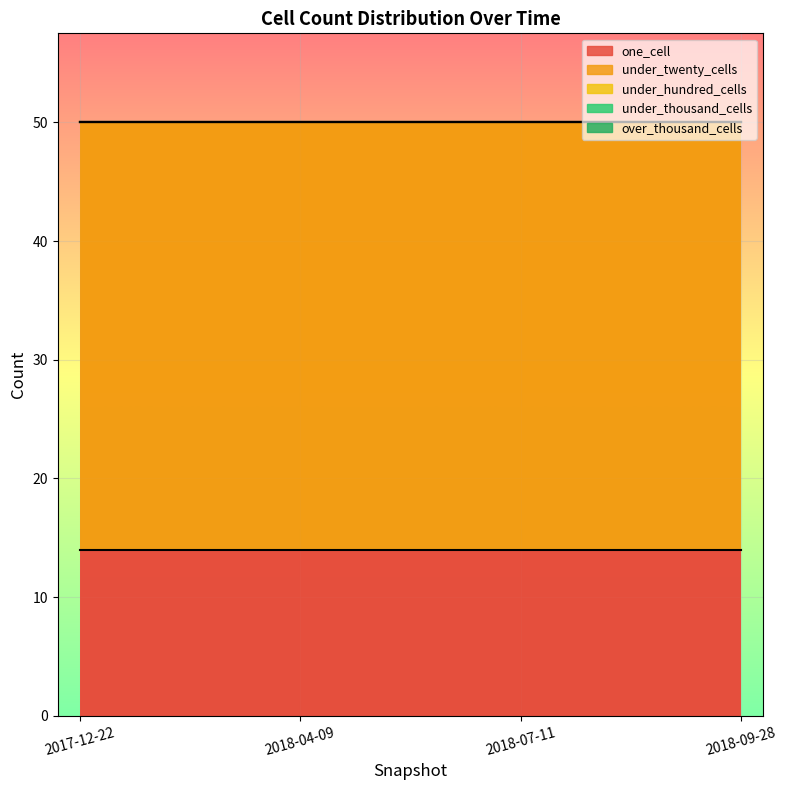

Reading left to right, transcribe all the data shown in this chart.

one_cell: 2017-12-22=14	2018-04-09=14	2018-07-11=14	2018-09-28=14
under_twenty_cells: 2017-12-22=36	2018-04-09=36	2018-07-11=36	2018-09-28=36
under_hundred_cells: 2017-12-22=0	2018-04-09=0	2018-07-11=0	2018-09-28=0
under_thousand_cells: 2017-12-22=0	2018-04-09=0	2018-07-11=0	2018-09-28=0
over_thousand_cells: 2017-12-22=0	2018-04-09=0	2018-07-11=0	2018-09-28=0